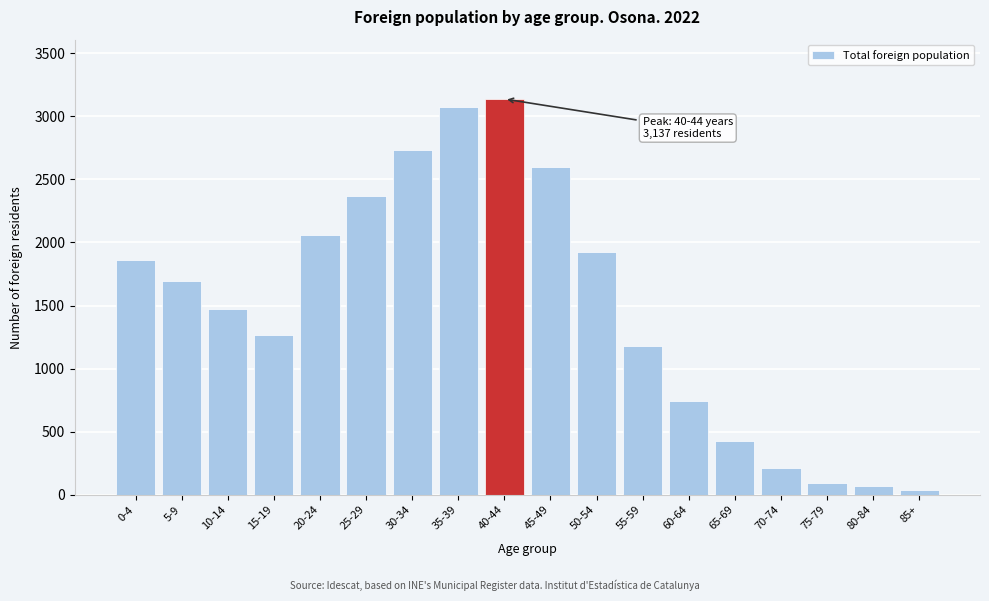

Reading left to right, extract all data points from this chart.

0-4=1859	5-9=1691	10-14=1475	15-19=1269	20-24=2059	25-29=2372	30-34=2732	35-39=3076	40-44=3137	45-49=2596	50-54=1924	55-59=1180	60-64=740	65-69=424	70-74=214	75-79=92	80-84=69	85+=41